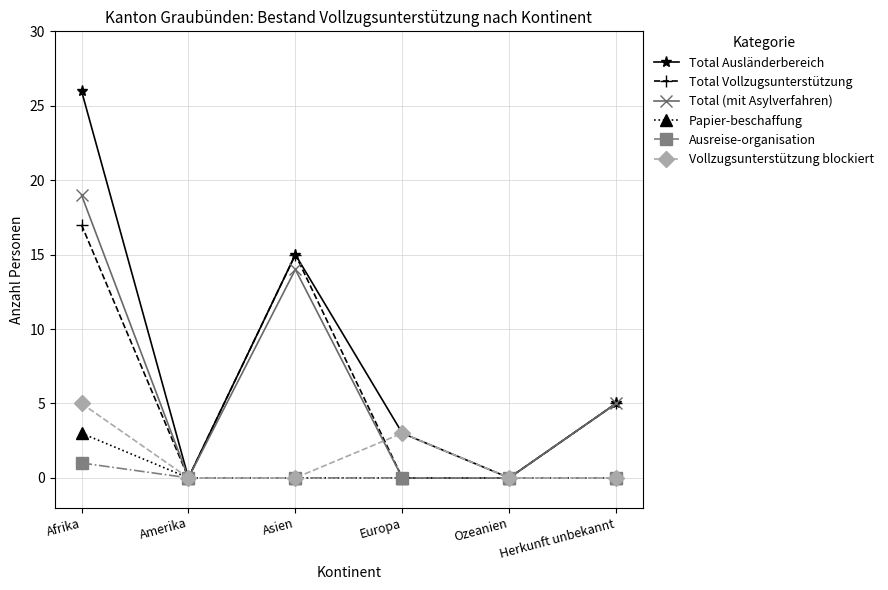

Which series has the widest spread of values?

Total Ausländerbereich